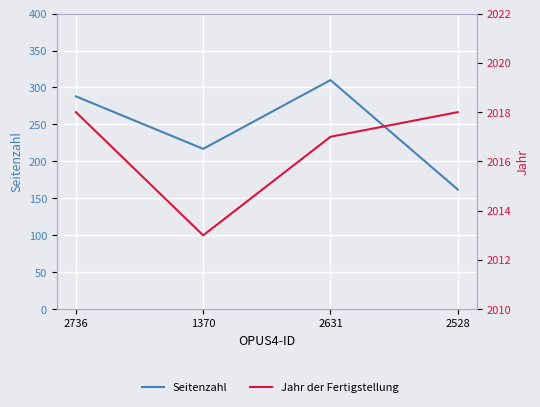

What is the greatest value displayed?

2018